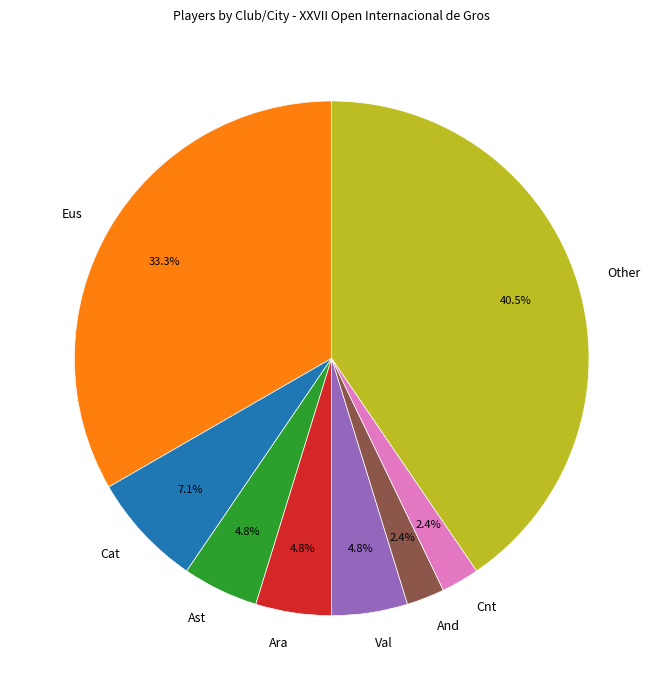

To the nearest percent, what is the difference between the Cnt and Other slice percentages?

38%